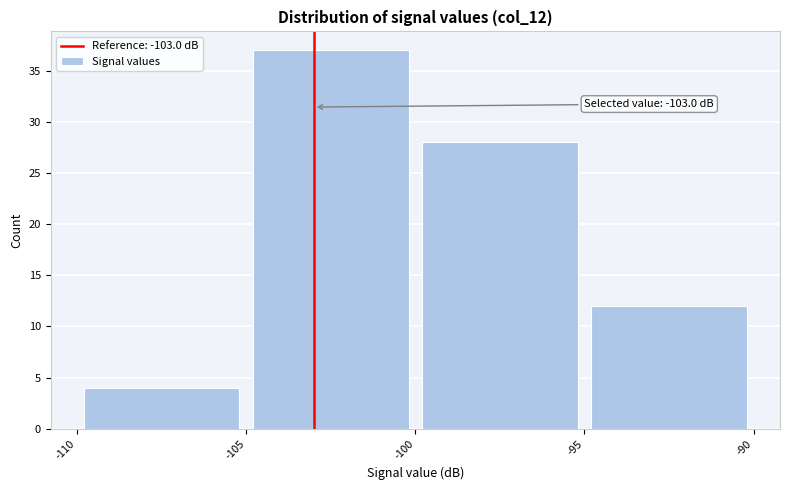

Over which range of the x-axis is the bar tallest?

-105 to -100